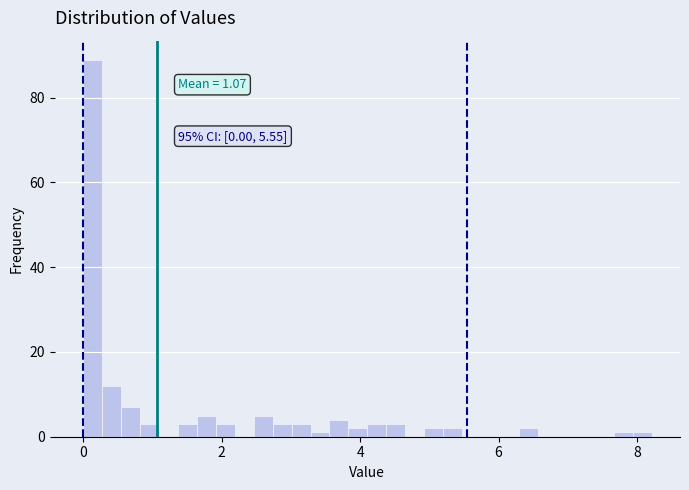

Read against the x-axis, roughly where is the centre of the tallest bar?

0.2